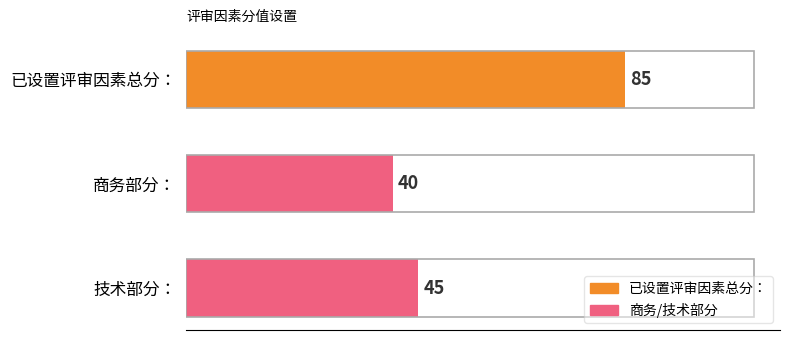

What is the difference between the maximum and minimum values?

45